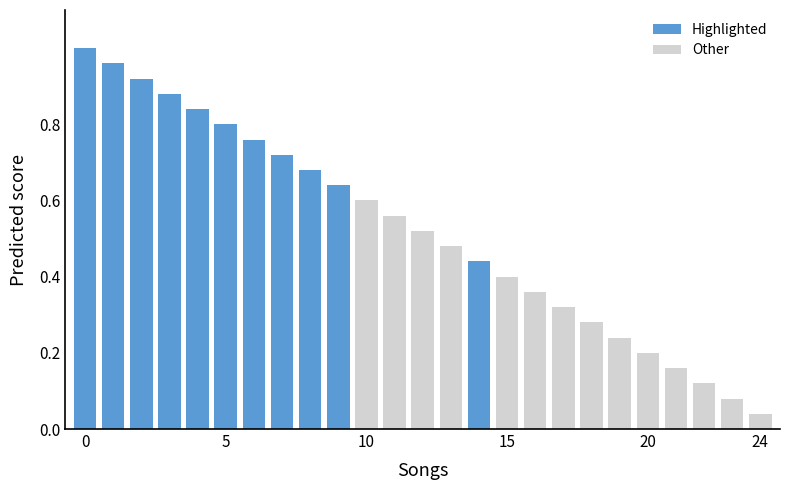

What is the sum of all values?

13.0